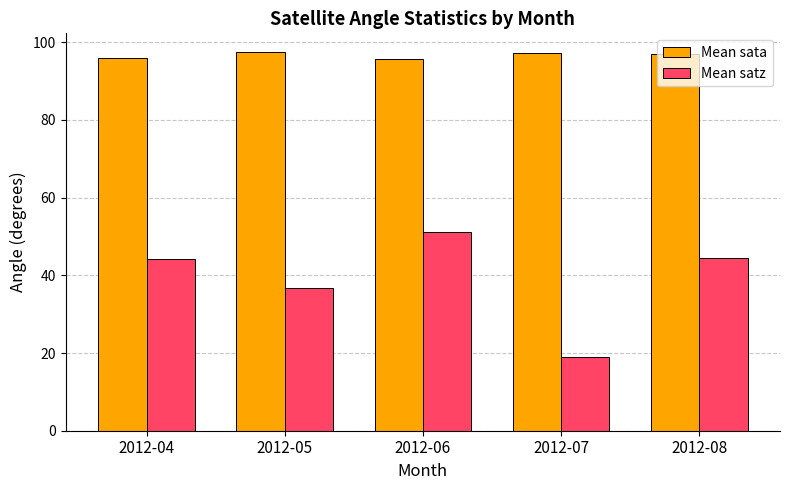

What is the maximum value for Mean sata?

97.4